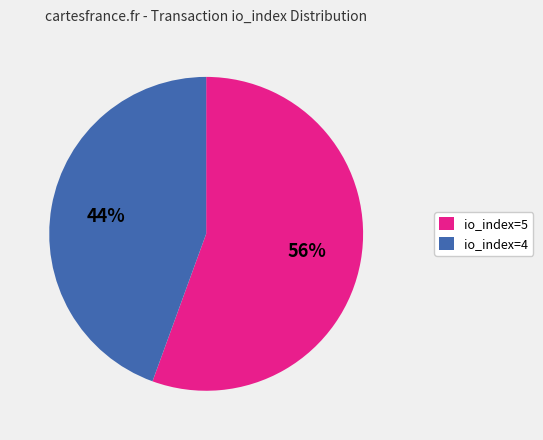

True or false: io_index=4 accounts for 54% of the total.

False